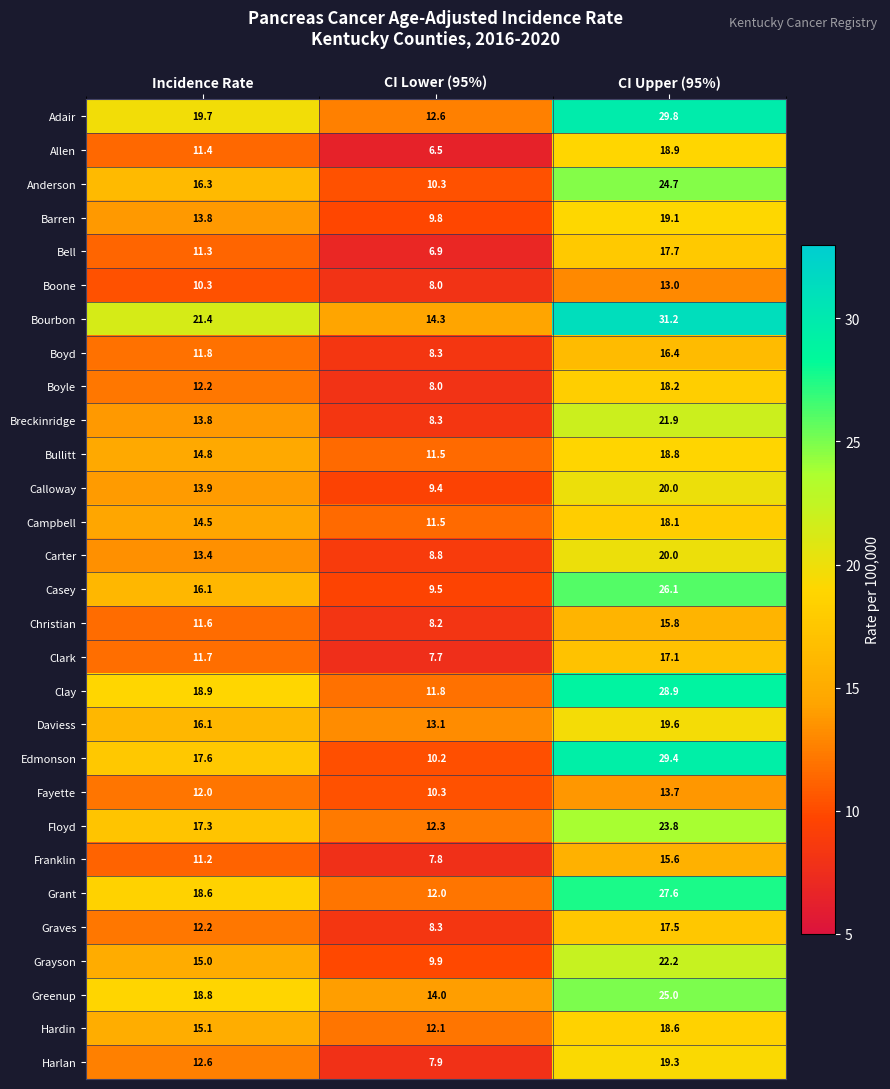

What is the difference between the highest and lowest values at CI Upper (95%)?

18.2